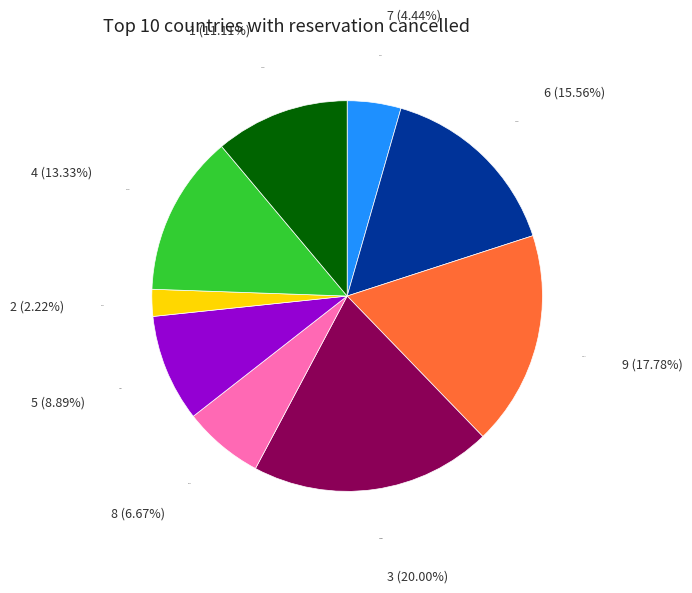

Which slice is the largest?

3 (20.00%)